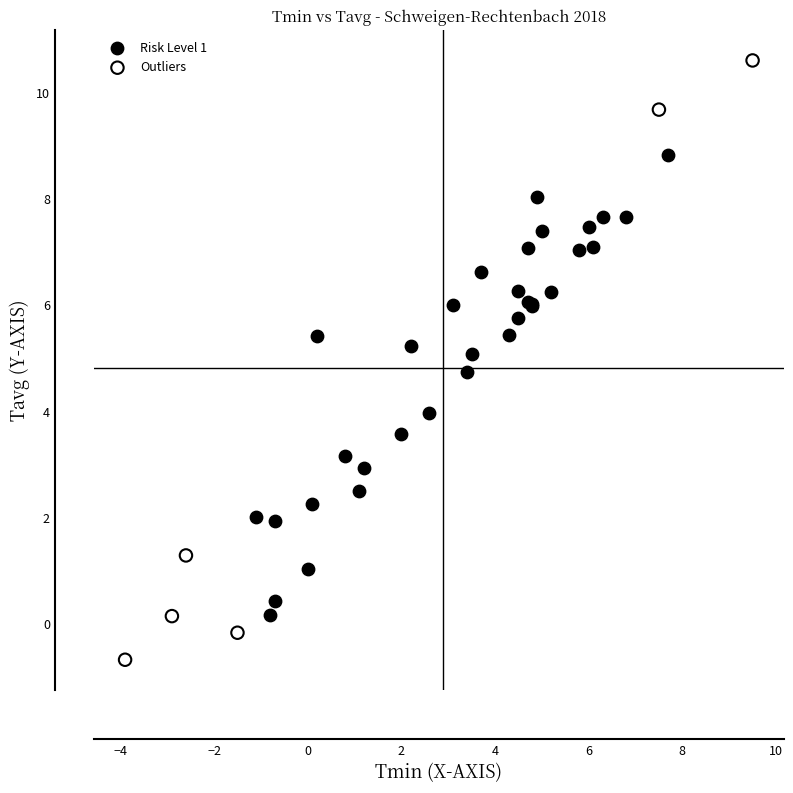

Which series has the widest spread of Y values?

Outliers